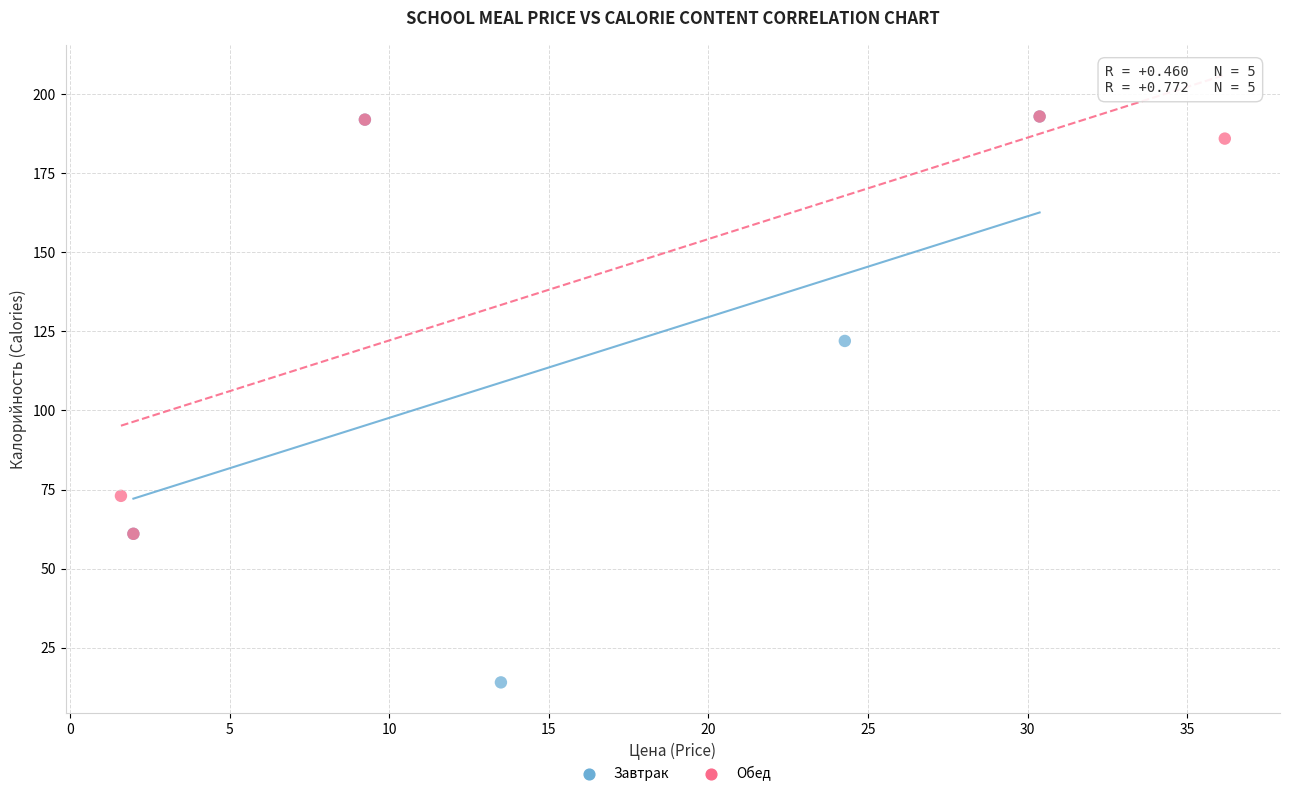

Which series reaches the minimum Y coordinate?

Завтрак